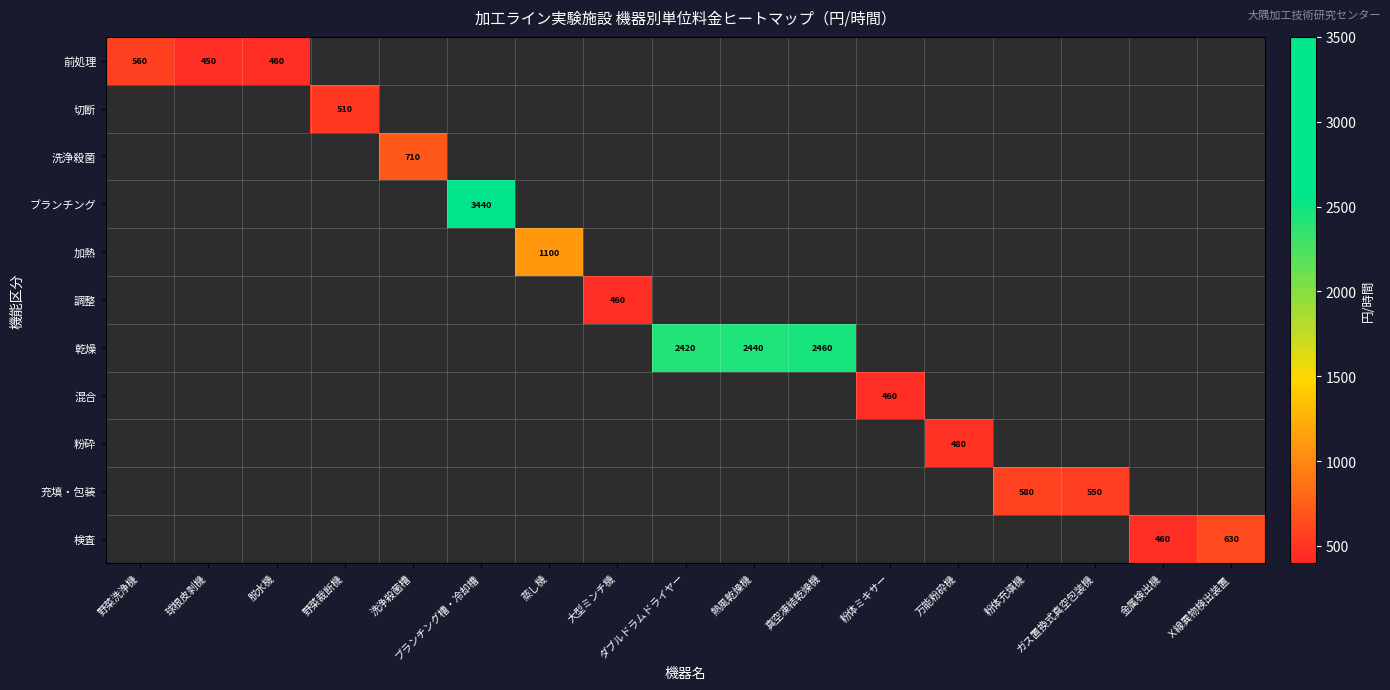

Is it true that 粉砕 equals 480 at 万能粉砕機?

True